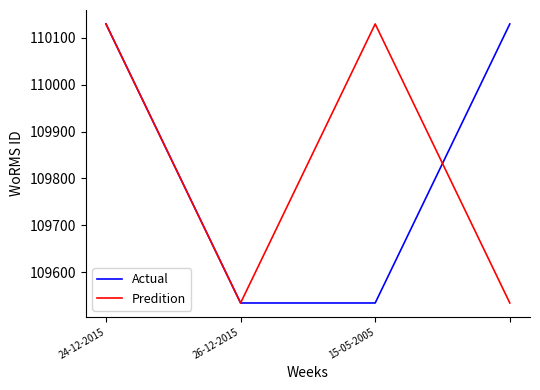

At how many categories does at least one series exceed 110042?

3